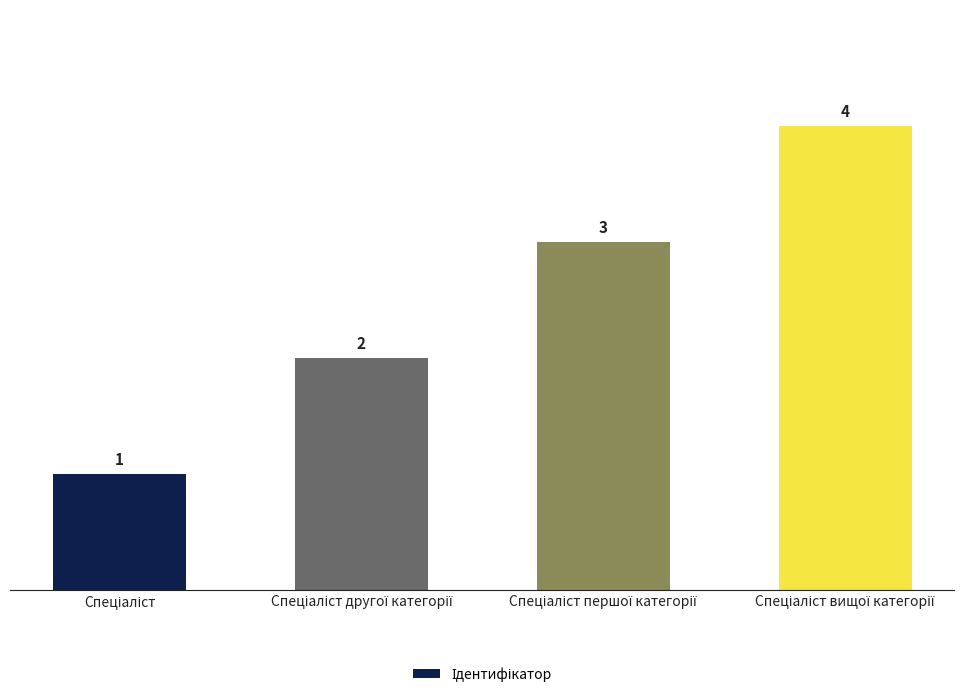

What is the sum of all values?

10